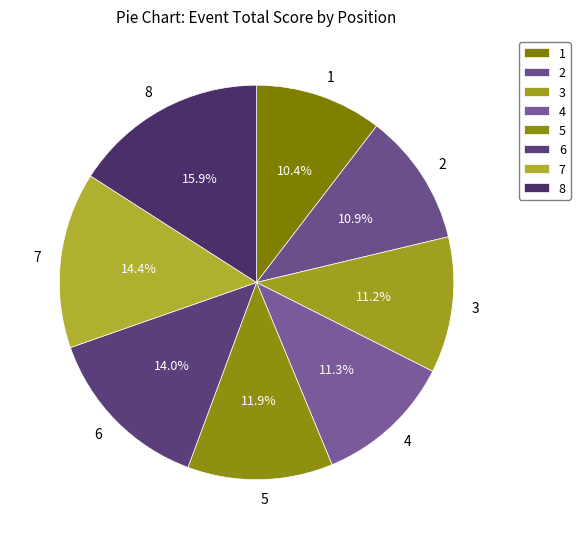

Which slice is the largest?

8